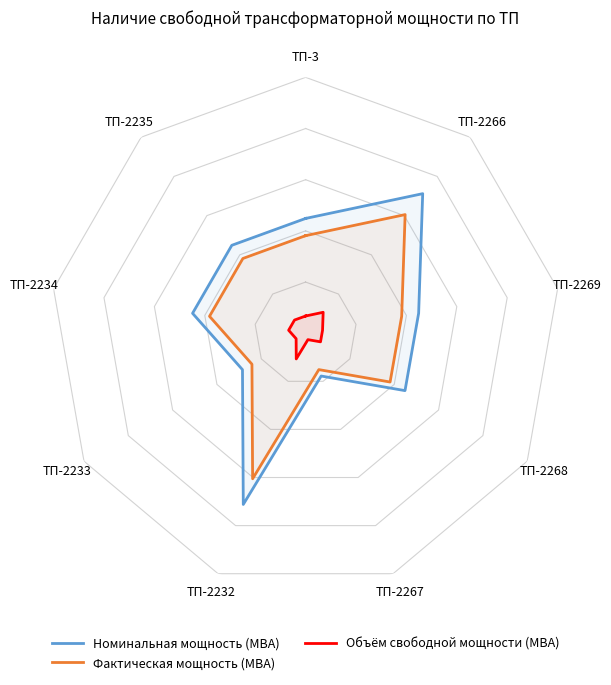

What is the average value of the Номинальная мощность (МВА) series?

1.1